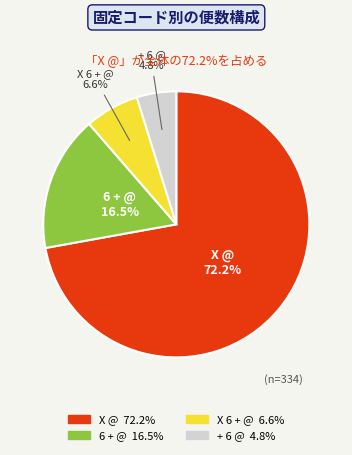

Is the sum of 6 + @ and X @ greater than half?

Yes